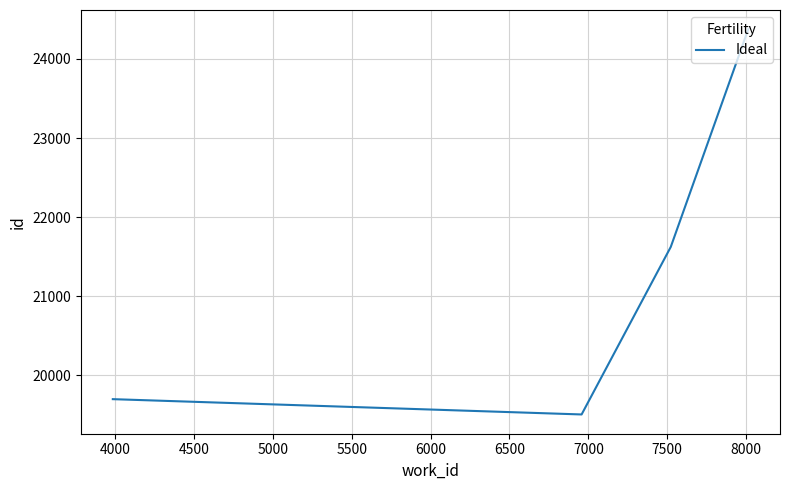

How many values are below 21623?

2